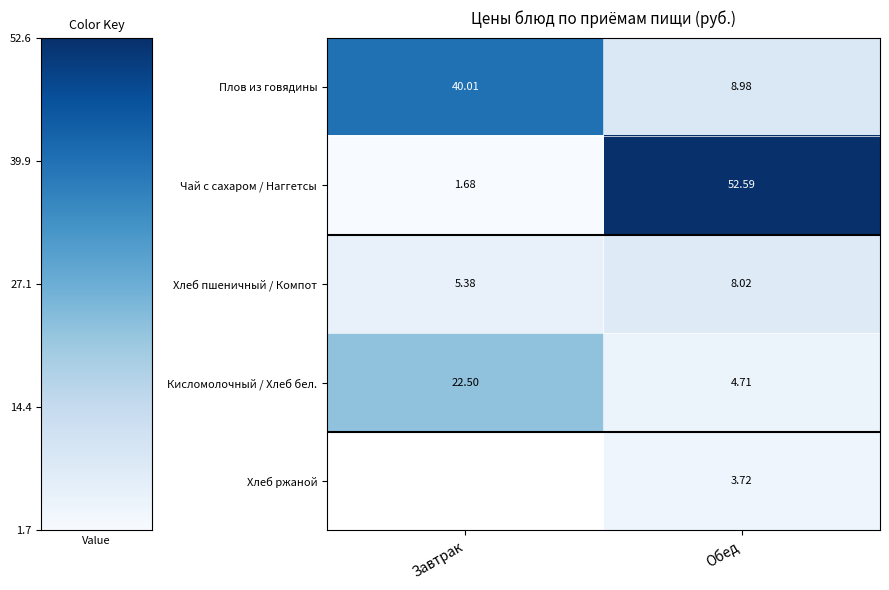

At which category does the chart reach its minimum across all series?

Завтрак